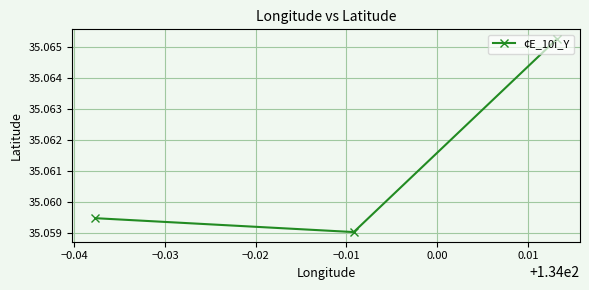

Does the chart display data point markers on the line(s)?

Yes